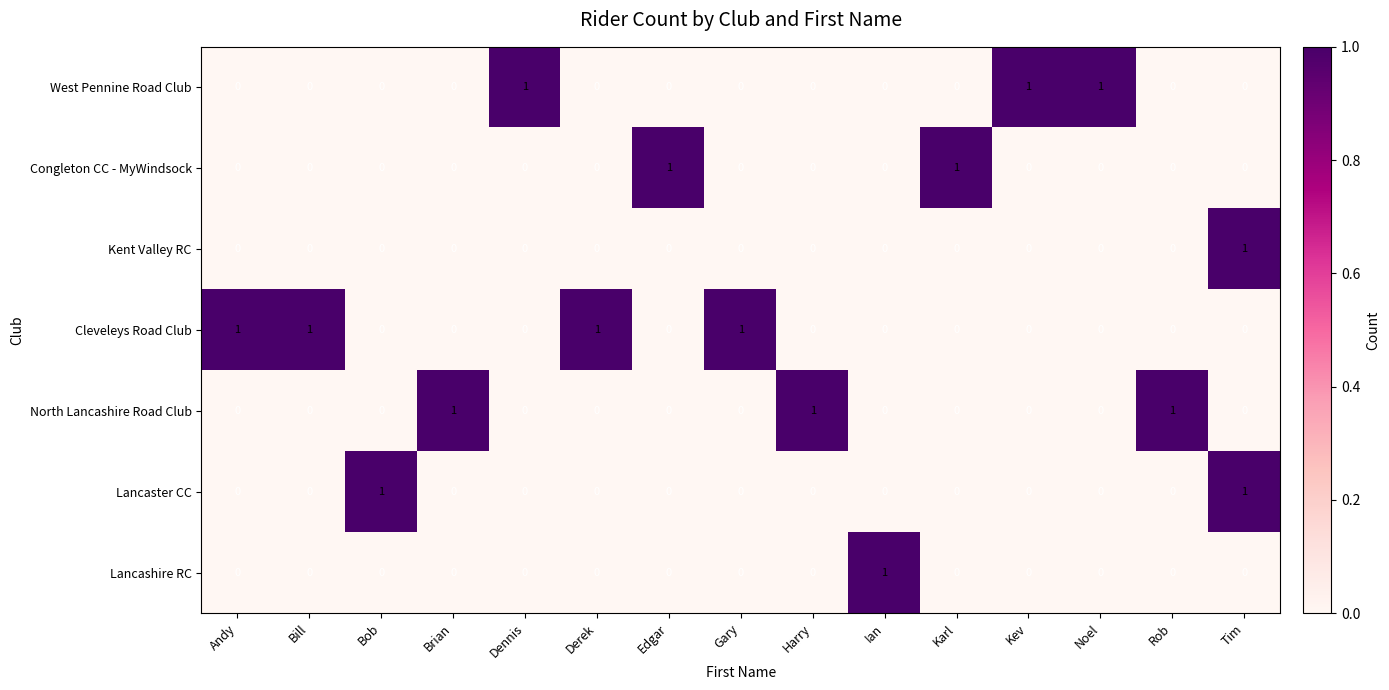

True or false: Lancashire RC has a value of 0 at Karl.

True